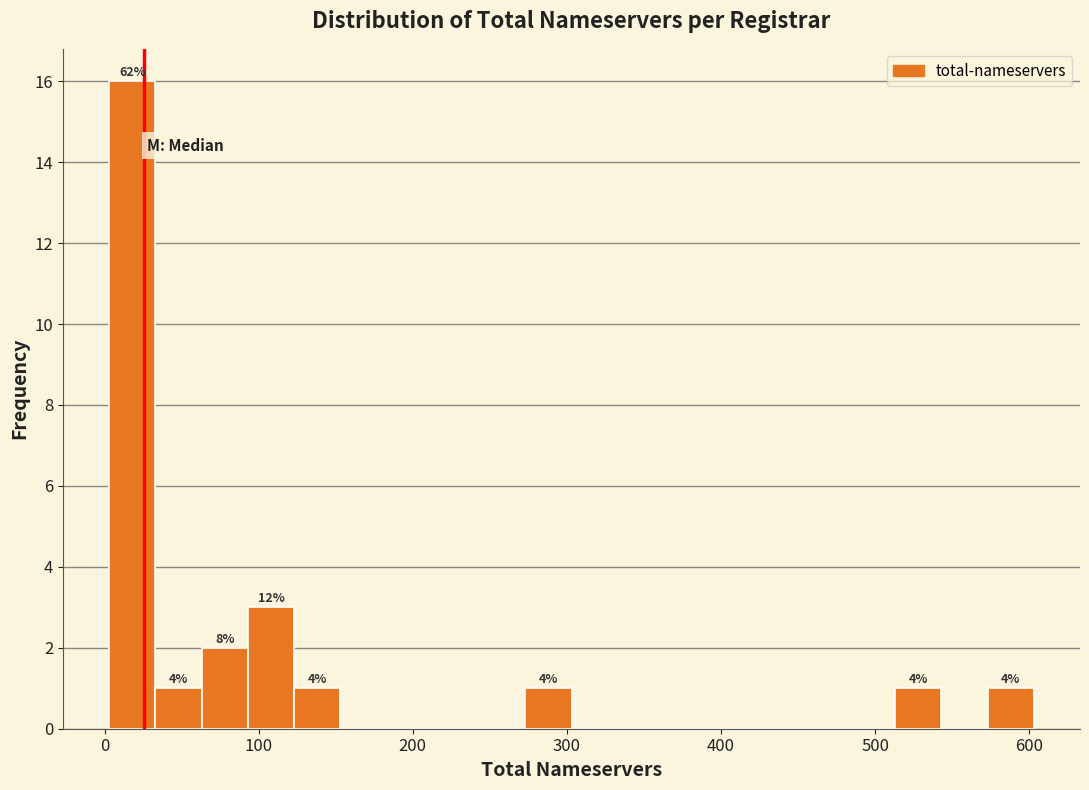

Around what value on the x-axis is the tallest bar? Give the approximate position of its centre, as read against the axis.

20